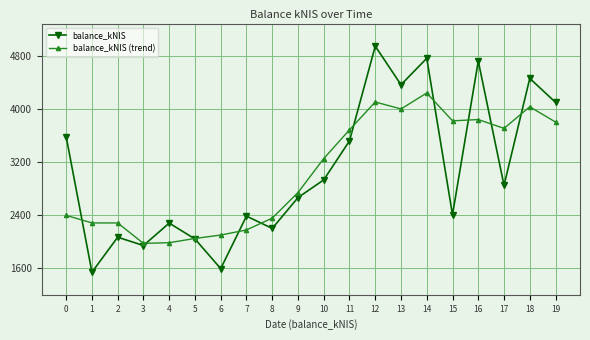

Where do balance_kNIS and balance_kNIS (trend) first cross each other?

0 and 1